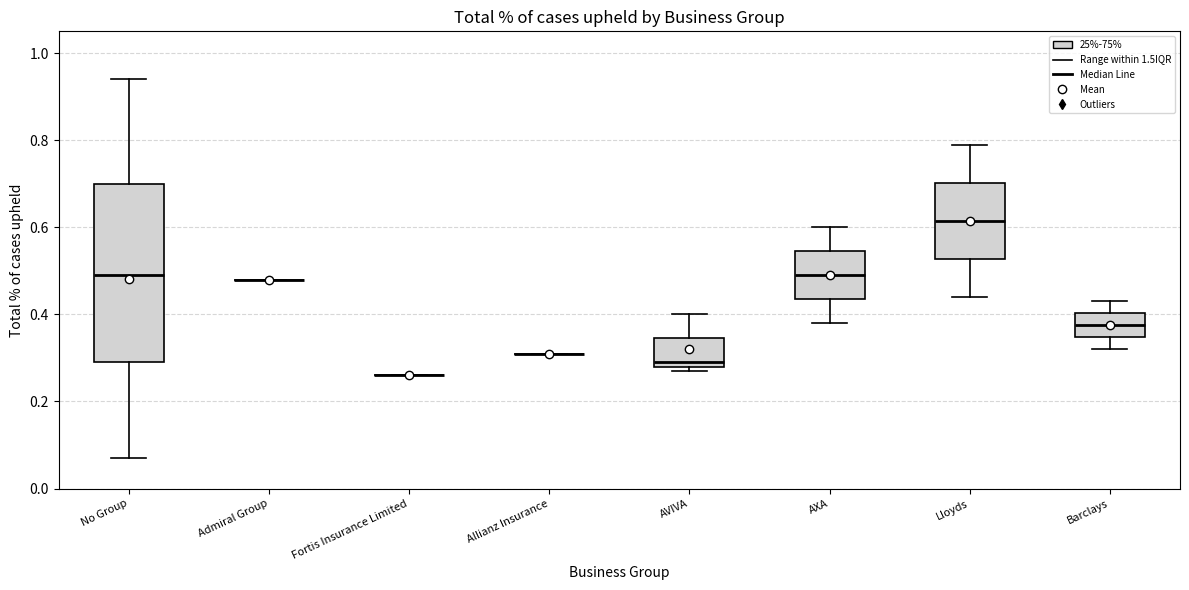

Reading left to right, read every box against the y-axis: the position of its median line, the range the box covers, and the ends of its whiskers. The values are not printed on the chart, so give them approximately, as read against the axis.

No Group: median 0.50, box 0.30 to 0.70, whiskers 0.08 to 0.94
Admiral Group: box collapsed to a line at 0.48, whiskers 0.48 to 0.48
Fortis Insurance Limited: box collapsed to a line at 0.26, whiskers 0.26 to 0.26
Allianz Insurance: box collapsed to a line at 0.32, whiskers 0.32 to 0.32
AVIVA: median 0.30, box 0.28 to 0.34, whiskers 0.28 (just below the box's lower edge) to 0.40
AXA: median 0.50, box 0.44 to 0.54, whiskers 0.38 to 0.60
Lloyds: median 0.62, box 0.52 to 0.70, whiskers 0.44 to 0.80
Barclays: median 0.38, box 0.34 to 0.40, whiskers 0.32 to 0.44